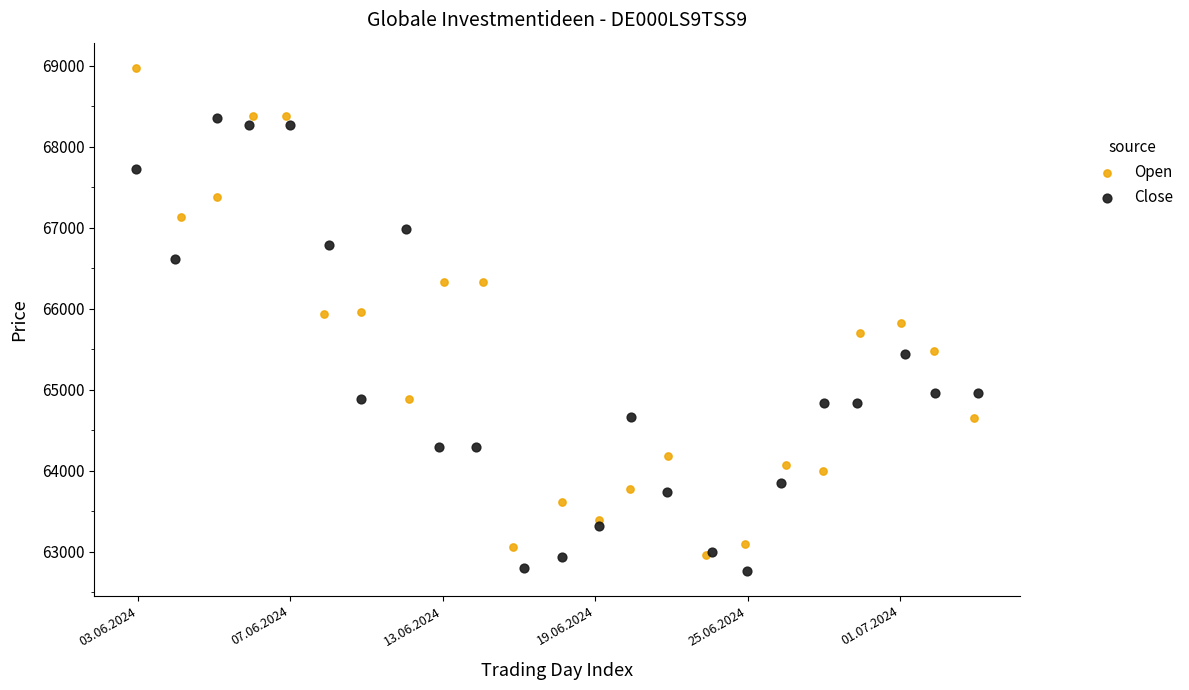

Which series reaches the maximum Y coordinate?

Open